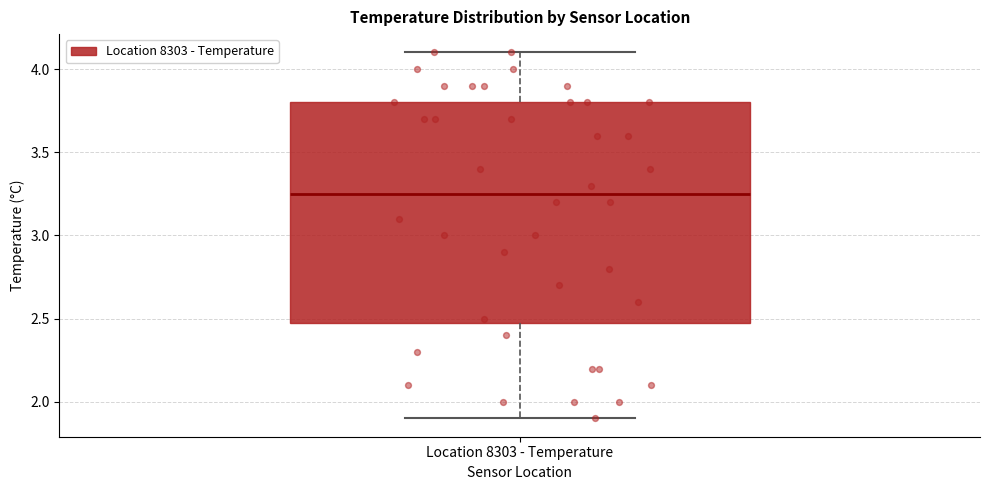

Transcribe this box plot: give where the median line is, the range the box spans, and where the two whiskers end, as read against the y-axis. The values are not printed on the chart, so give them approximately, as read against the axis.

median 3.25, box 2.50 to 3.80, whiskers 1.90 to 4.10